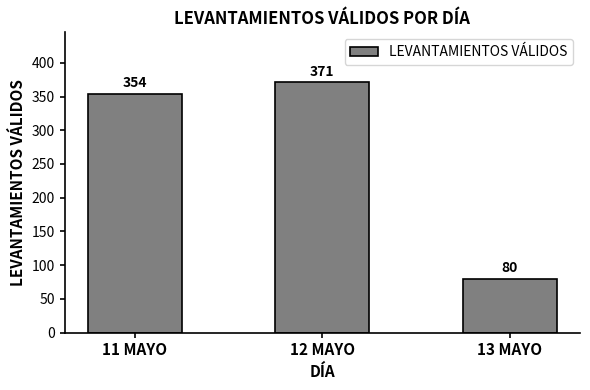

Does the chart contain any negative values?

No